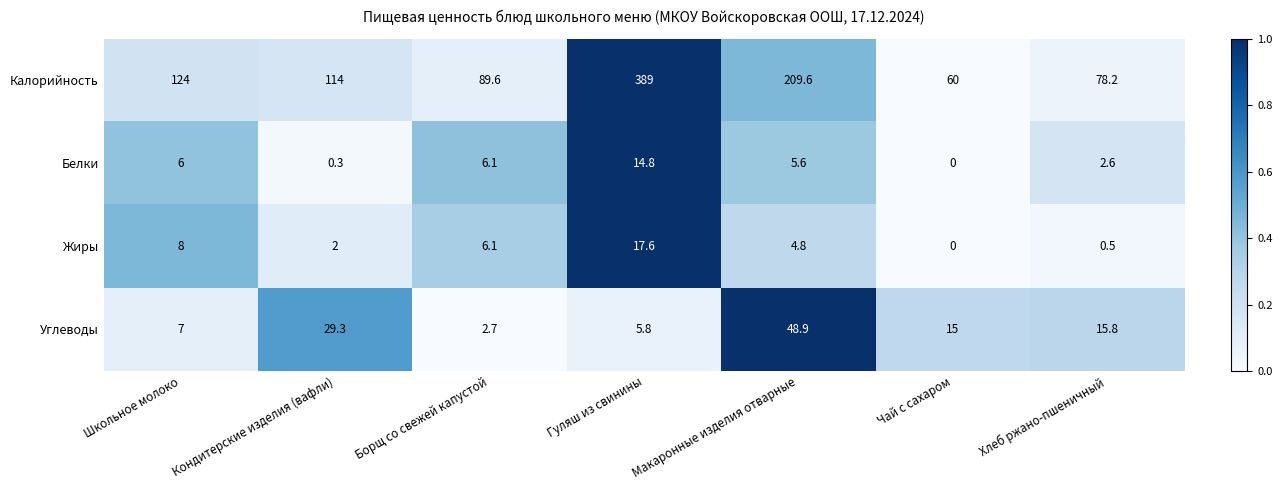

Which label corresponds to the smallest value in the chart?

Чай с сахаром